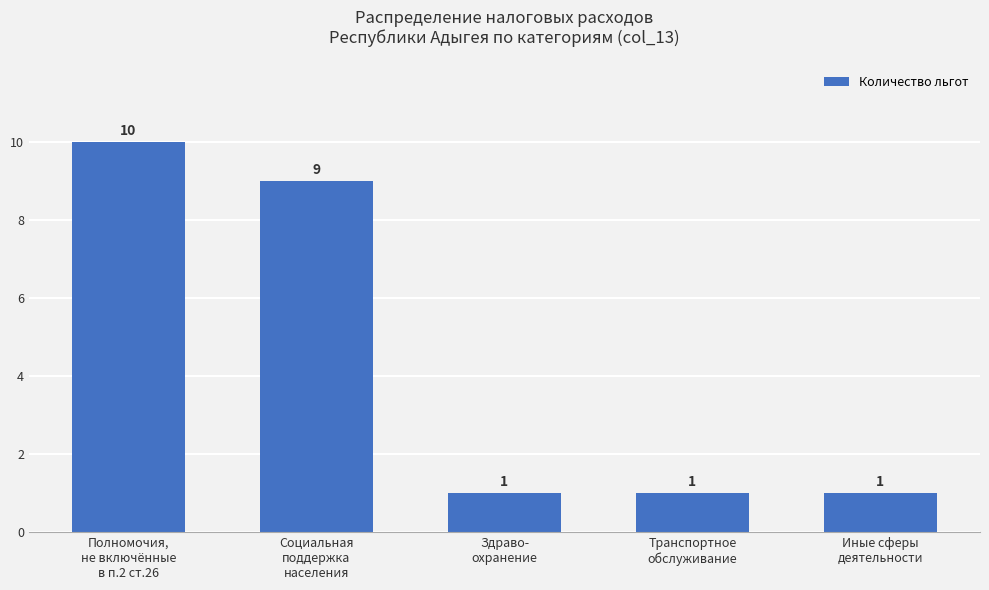

Does the chart contain stacked bars?

No